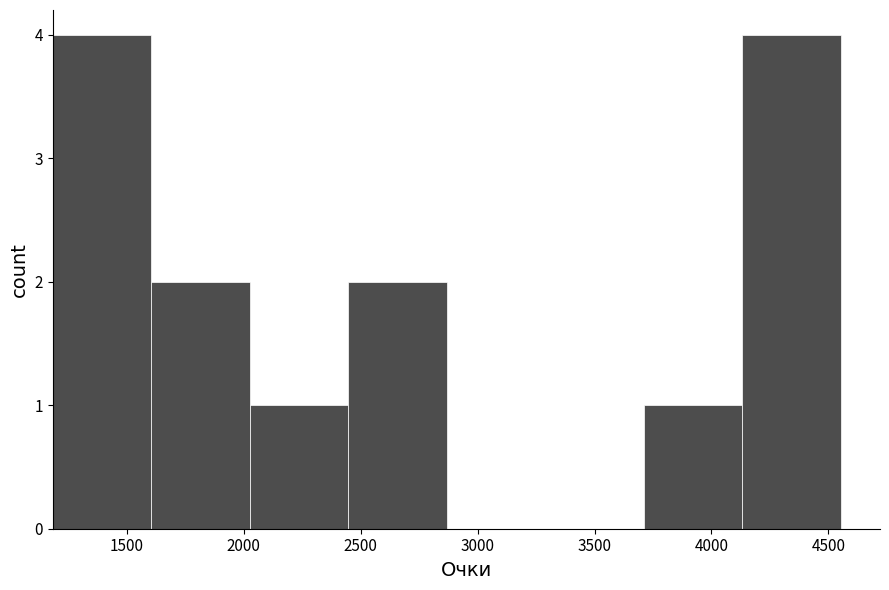

Reading left to right, transcribe this chart: for each bar, give the range it covers on the x-axis and its height. Neither the bar edges nor the heights are printed on the chart, so give them approximately, as read against the axes.

1200 to 1600: 4
1600 to 2050: 2
2050 to 2450: 1
2450 to 2850: 2
2850 to 3300: 0
3300 to 3700: 0
3700 to 4150: 1
4150 to 4550: 4